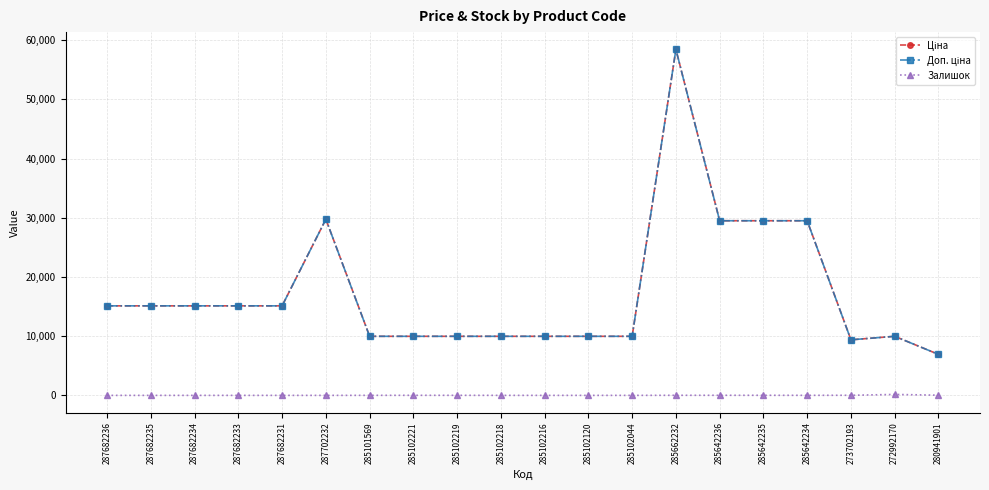

True or false: Доп. ціна and Ціна cross at least once.

False